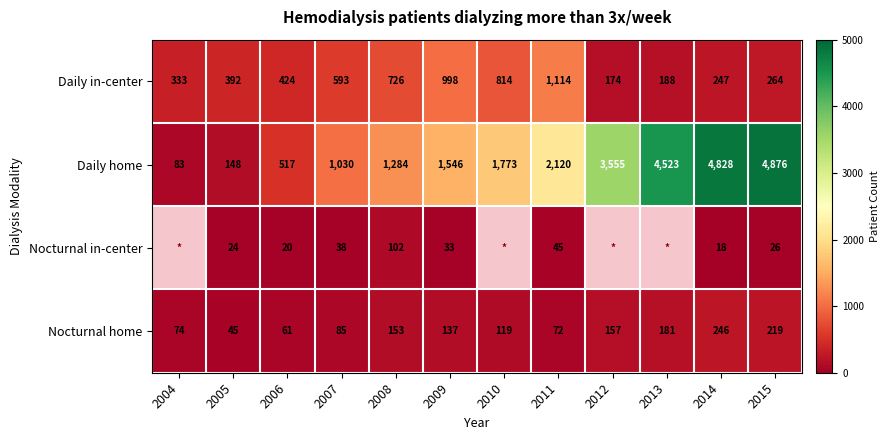

Rank the series at 2006 from lowest to highest value.

Nocturnal in-center, Nocturnal home, Daily in-center, Daily home